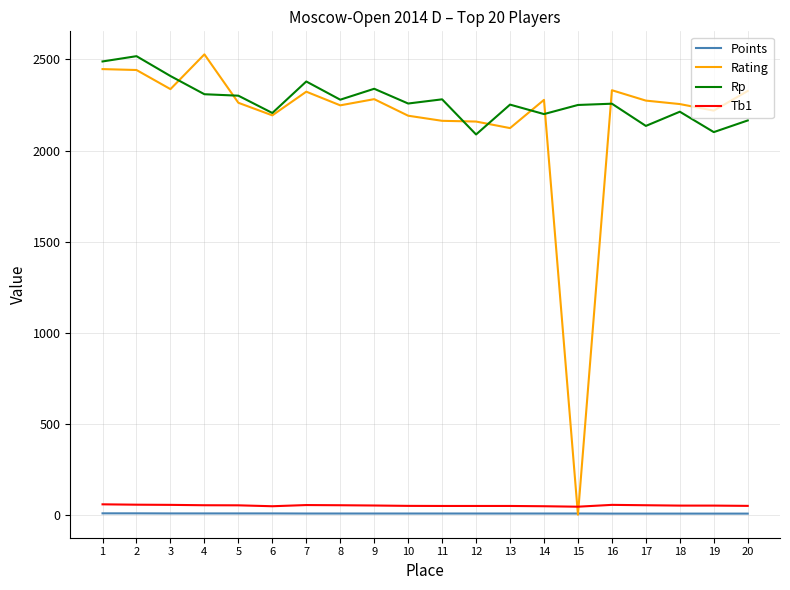

True or false: Tb1 and Rp cross at least once.

False